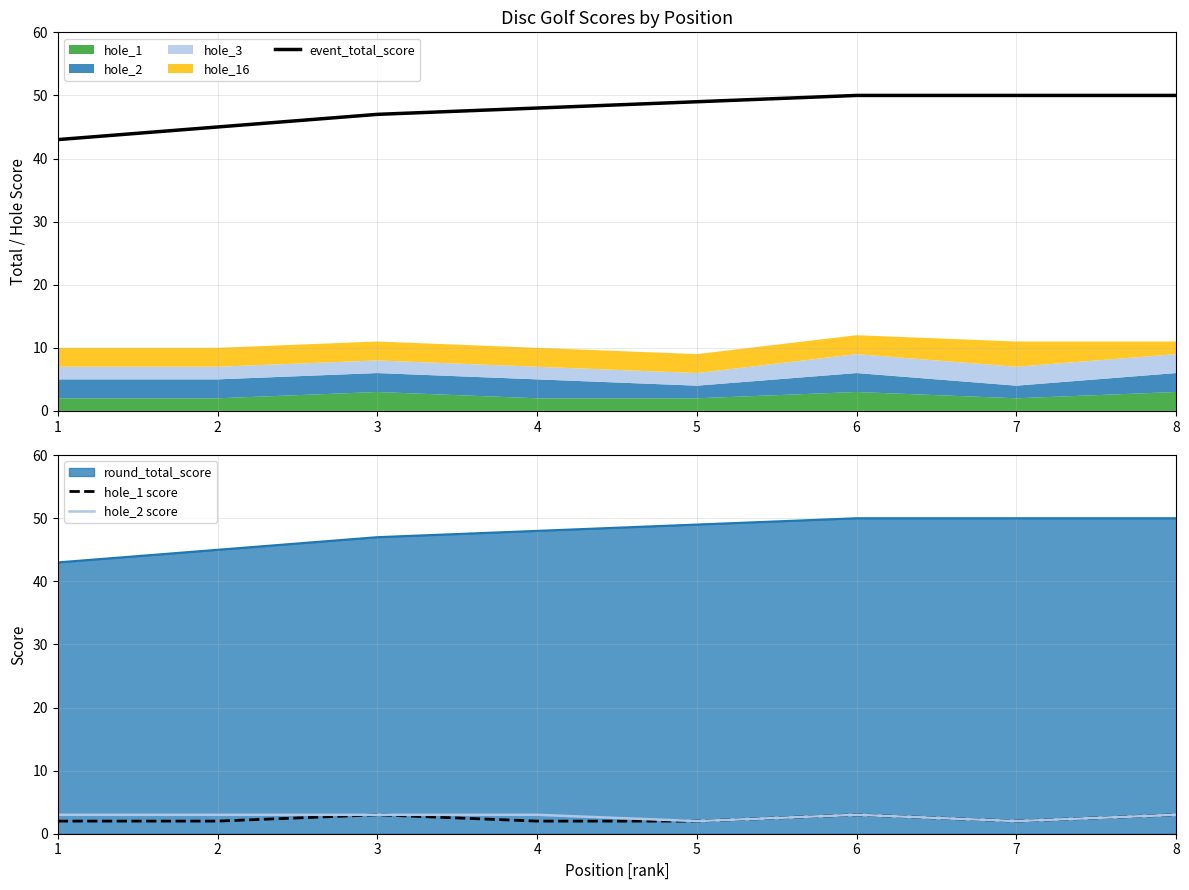

What is the greatest value displayed?

50